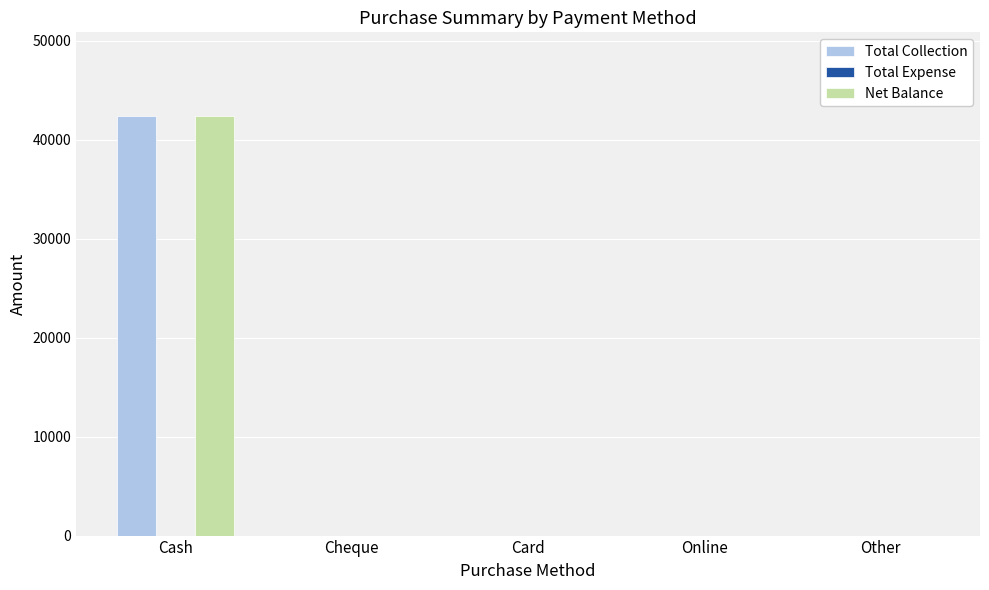

What is the total value across all series at Cash?

84790